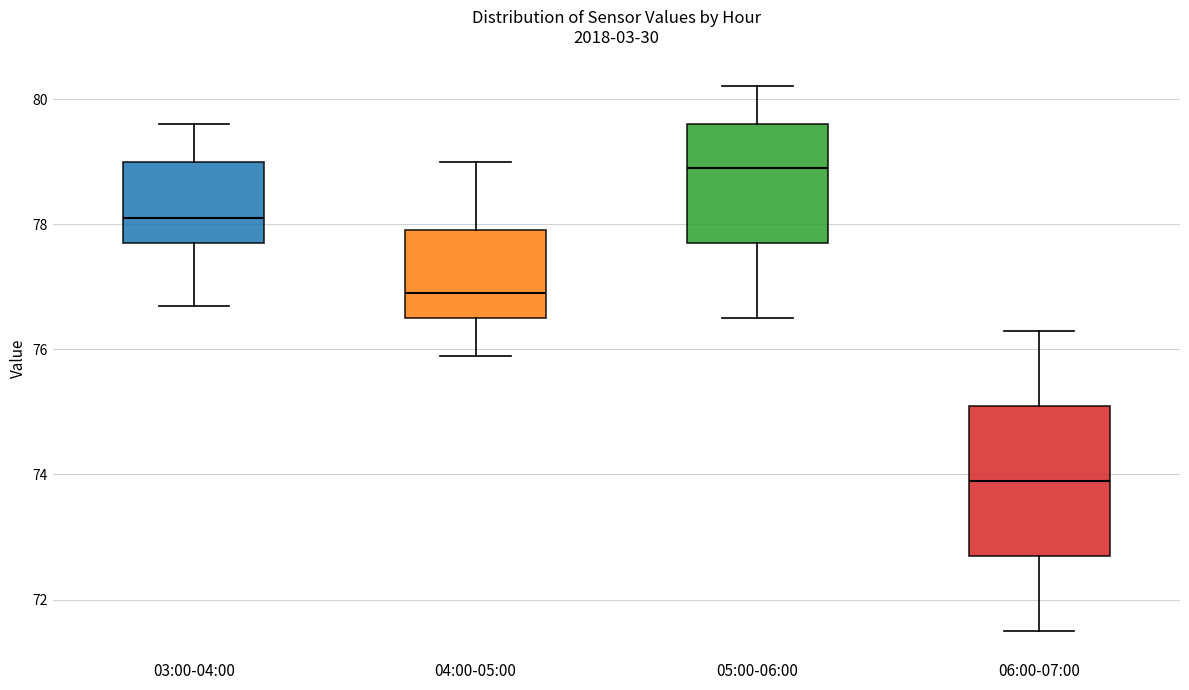

Reading left to right, transcribe this box plot: for each box, give where its median line is, the range the box spans, and where its two whiskers end, as read against the y-axis. The values are not printed on the chart, so give them approximately, as read against the axis.

03:00-04:00: median 78.2, box 77.8 to 79.0, whiskers 76.8 to 79.6
04:00-05:00: median 77.0, box 76.6 to 78.0, whiskers 76.0 to 79.0
05:00-06:00: median 79.0, box 77.8 to 79.6, whiskers 76.6 to 80.2
06:00-07:00: median 74.0, box 72.8 to 75.2, whiskers 71.6 to 76.4